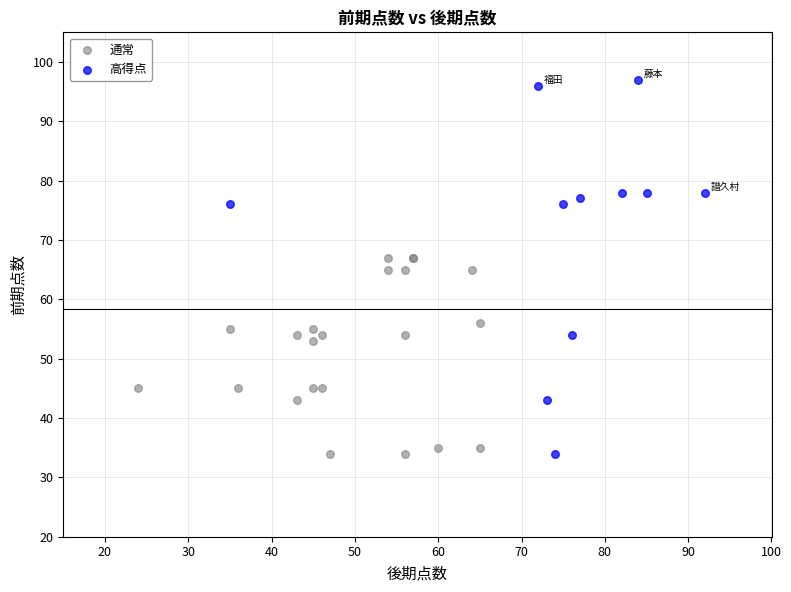

Which series reaches the maximum Y coordinate?

高得点